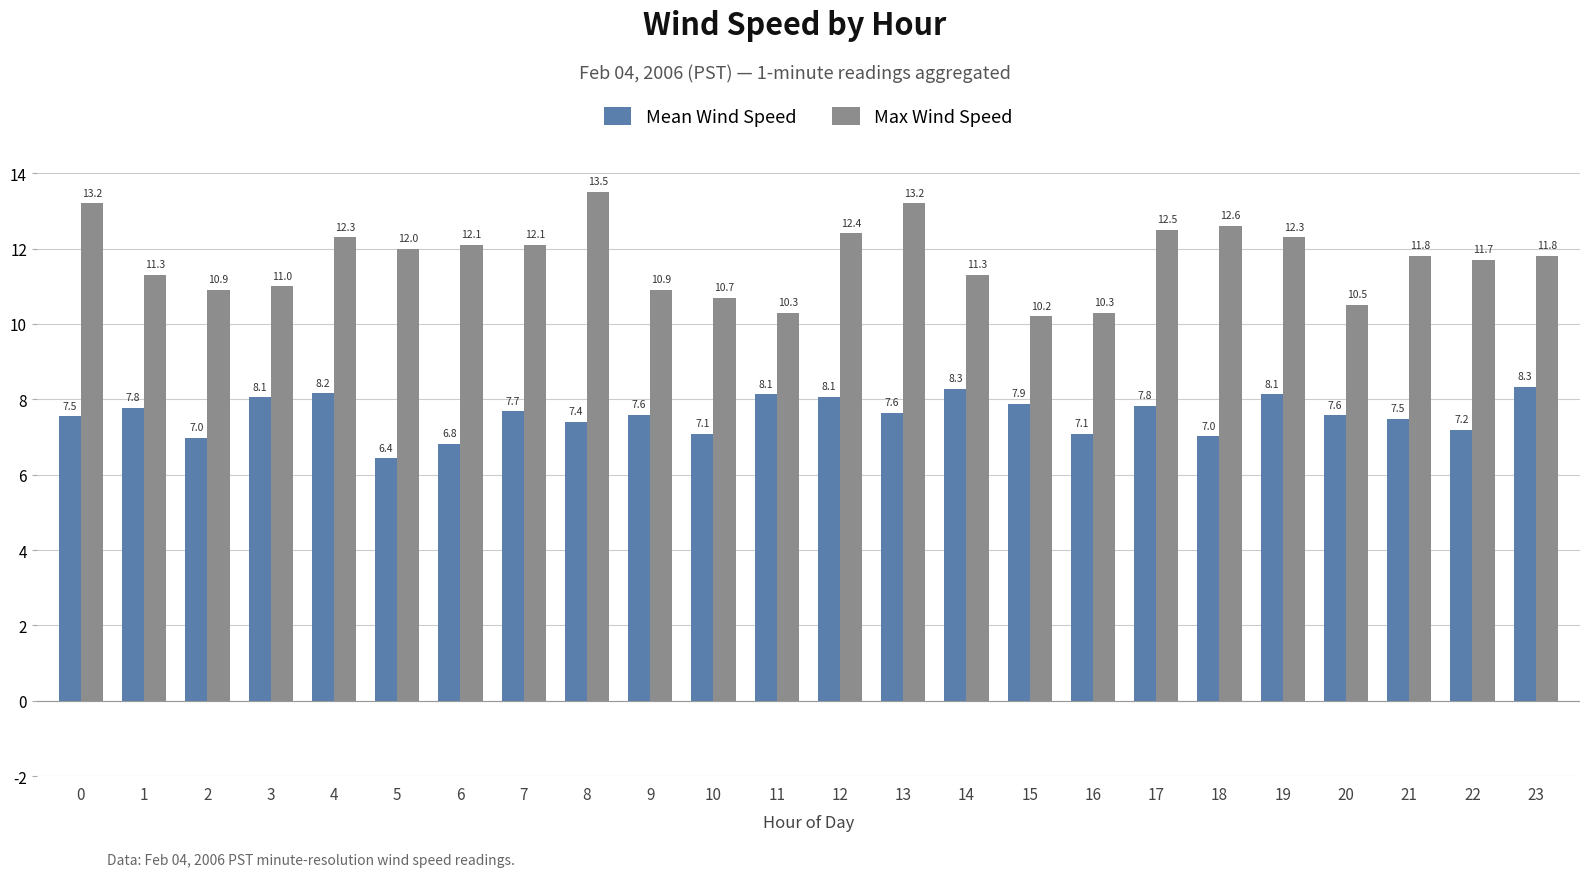

List the series in order of their peak value, highest first.

Max Wind Speed, Mean Wind Speed